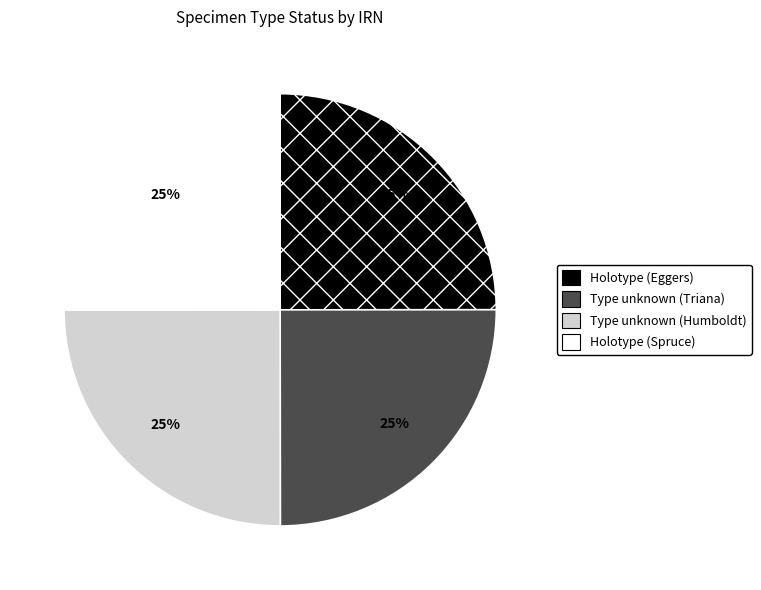

To the nearest percent, what is the average slice percentage?

25%